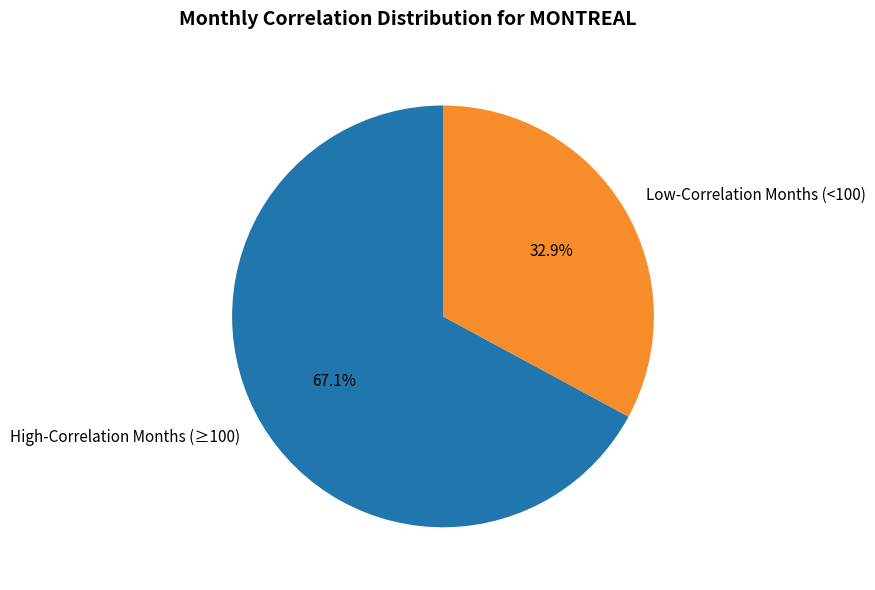

Rank the categories by value from highest to lowest.

High-Correlation Months (≥100), Low-Correlation Months (<100)